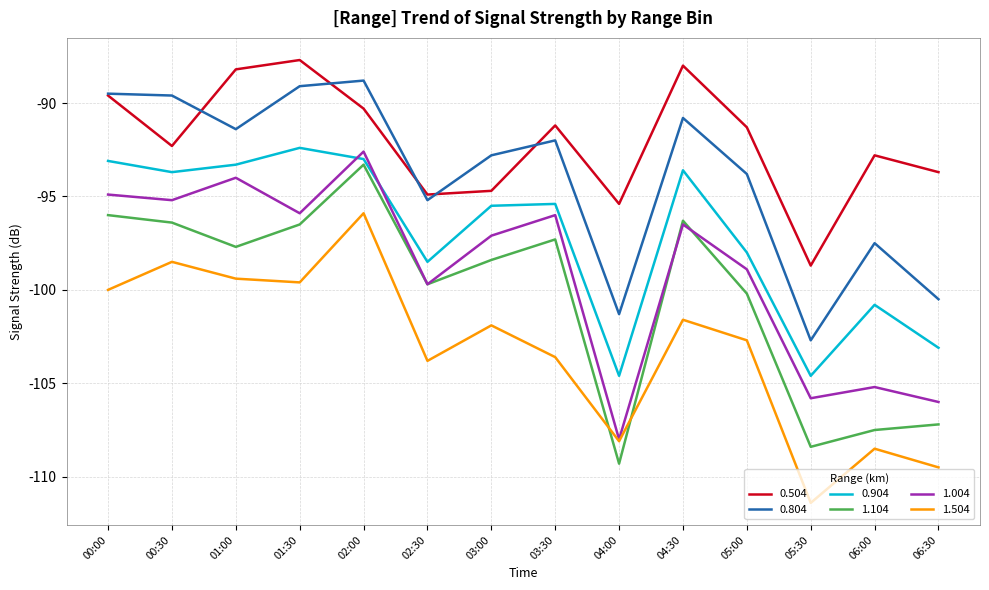

After their last crossing, which series has the higher values: 0.804 or 0.504?

0.504